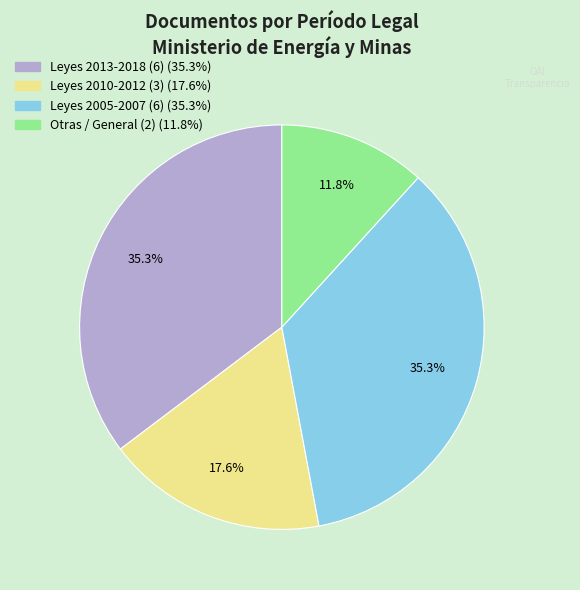

Is there a majority slice in this chart?

No